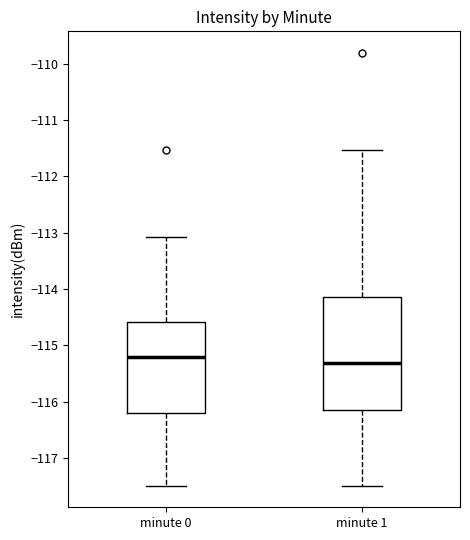

Which box is the tallest, from its lower edge to its upper edge?

minute 1